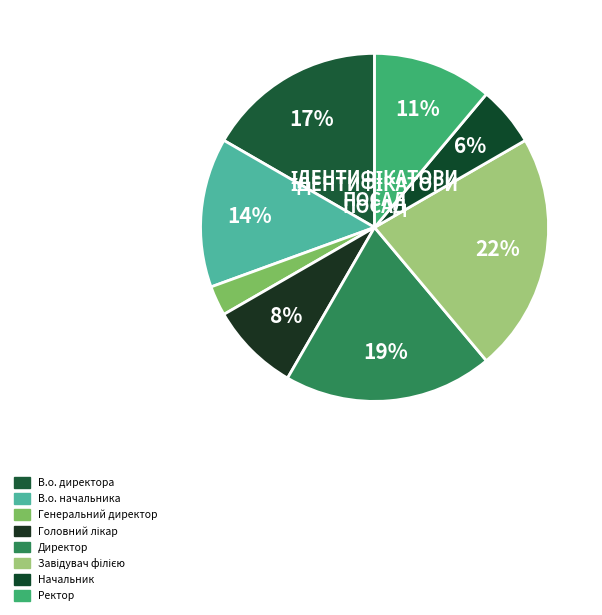

Is there a majority slice in this chart?

No